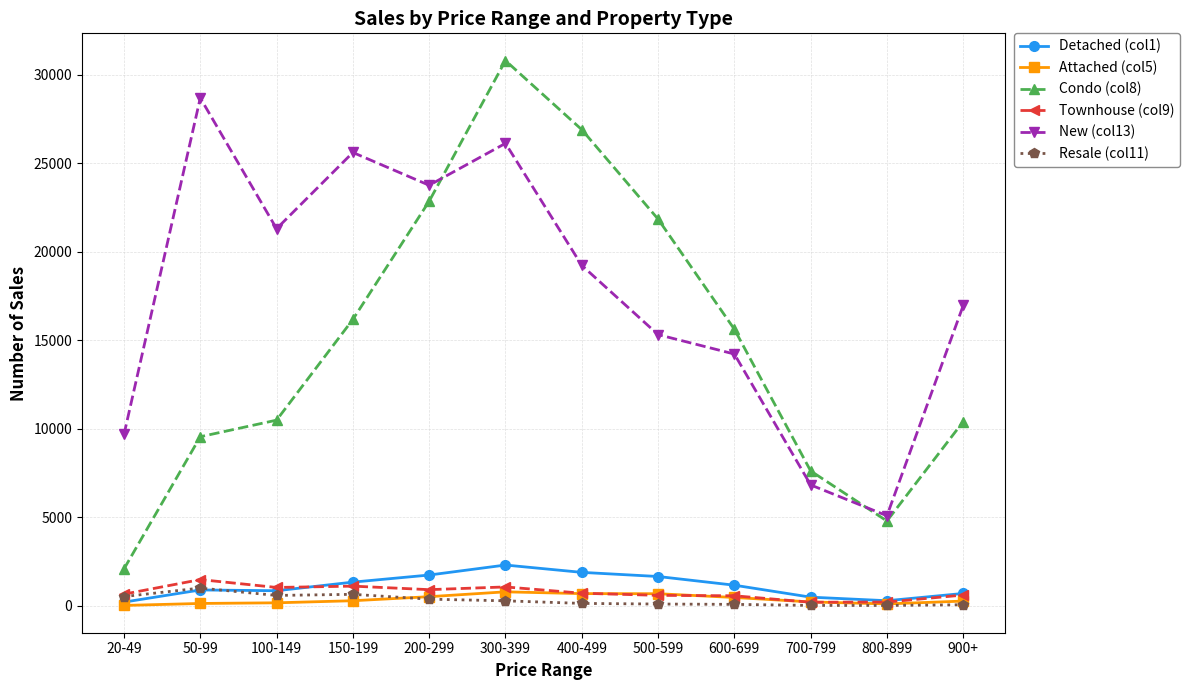

How many values in the Attached (col5) series are below 286?

6